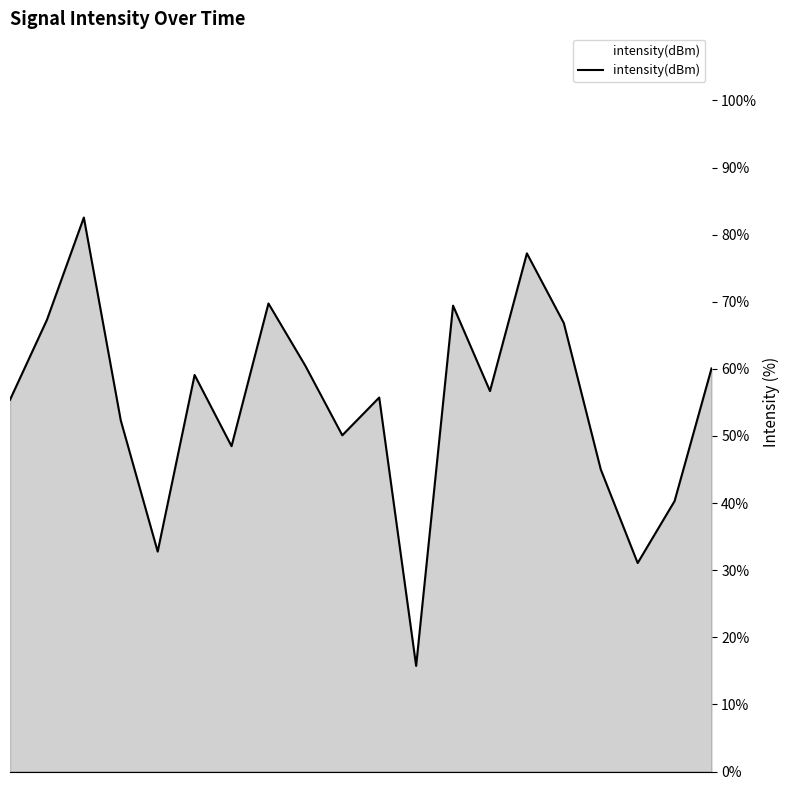

What is the smallest value displayed?

15.7